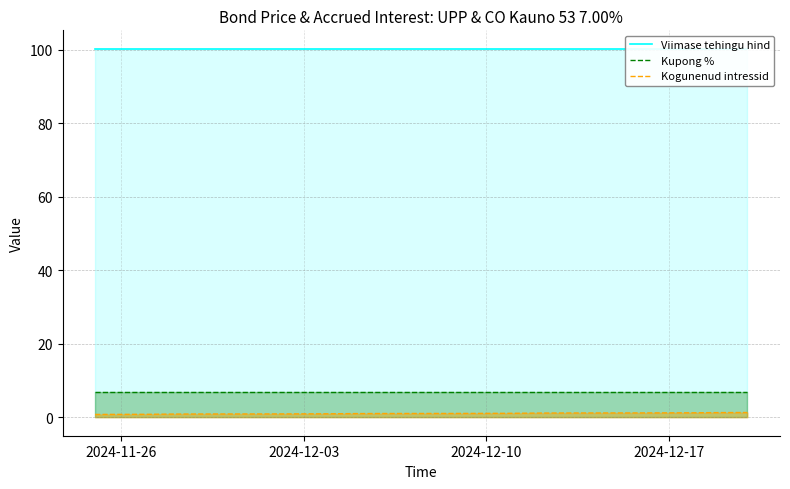

Which series has the largest total across all categories?

Viimase tehingu hind